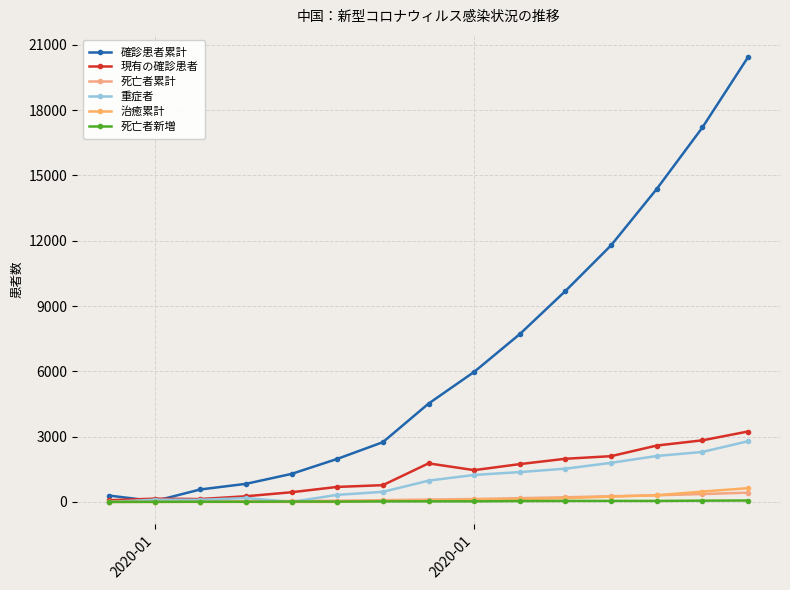

True or false: 治癒累計 has more than 1 points higher than both neighbors.

False